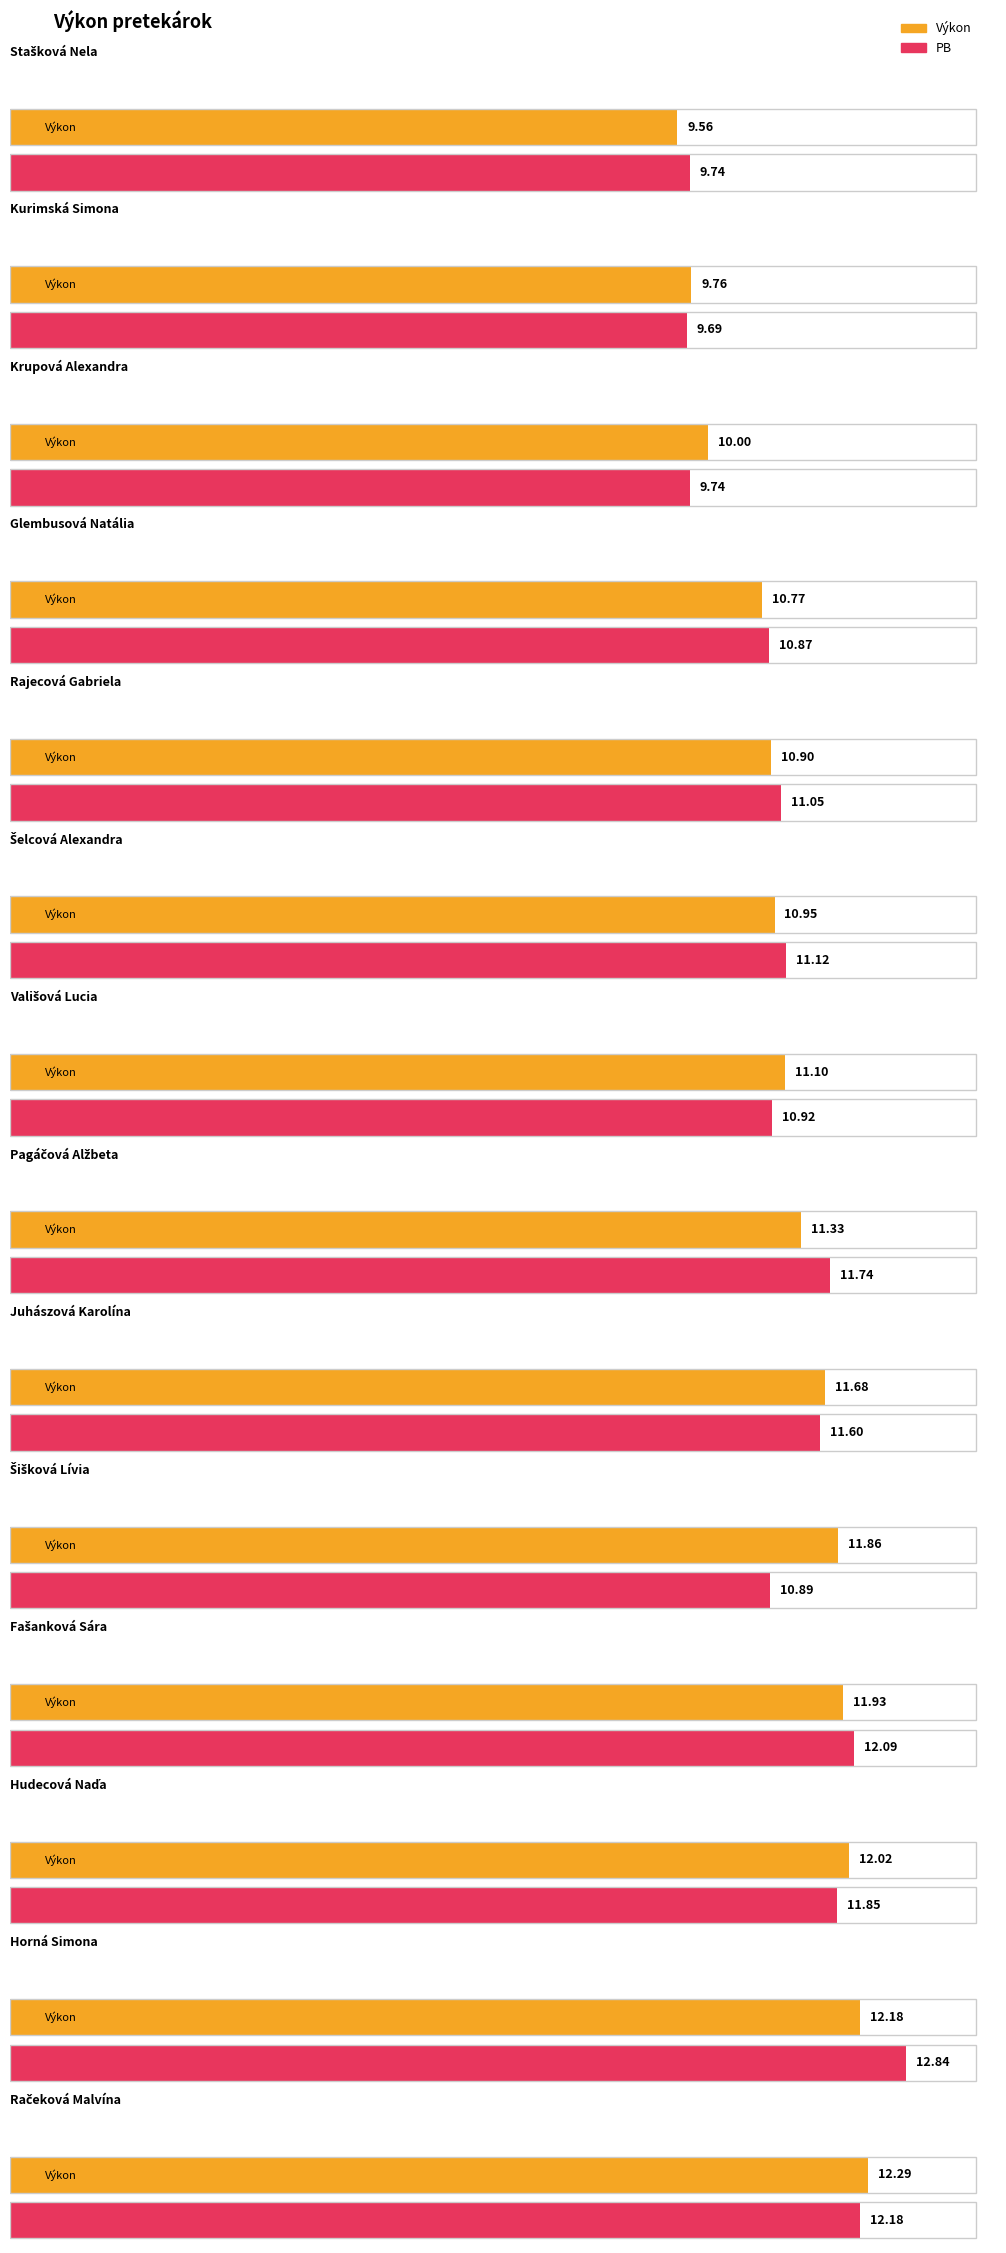

How many values in the PB series exceed 11?

8